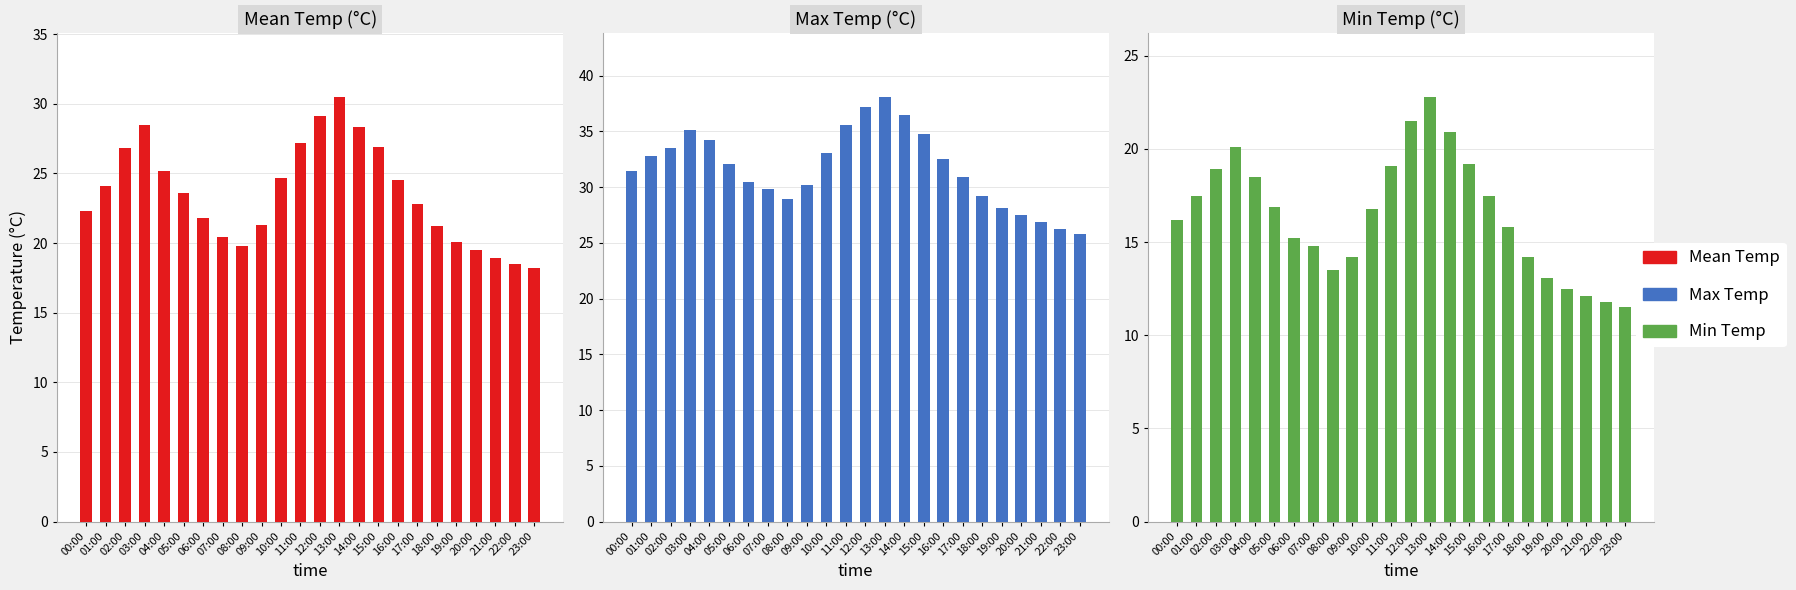

What value does the Max Temp series have at 03:00?

35.1